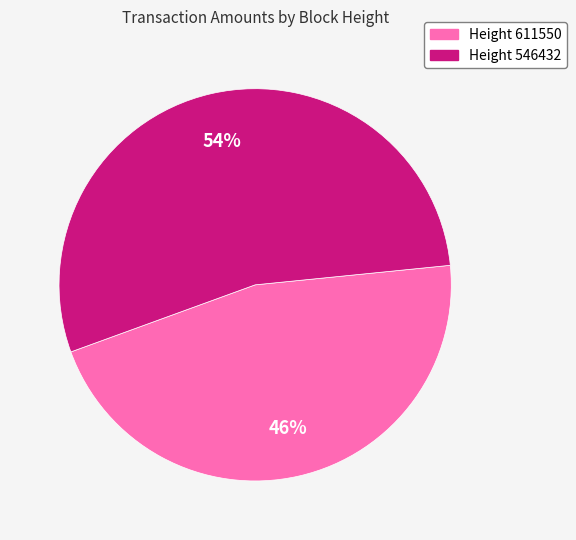

Does any single category account for the majority?

Yes